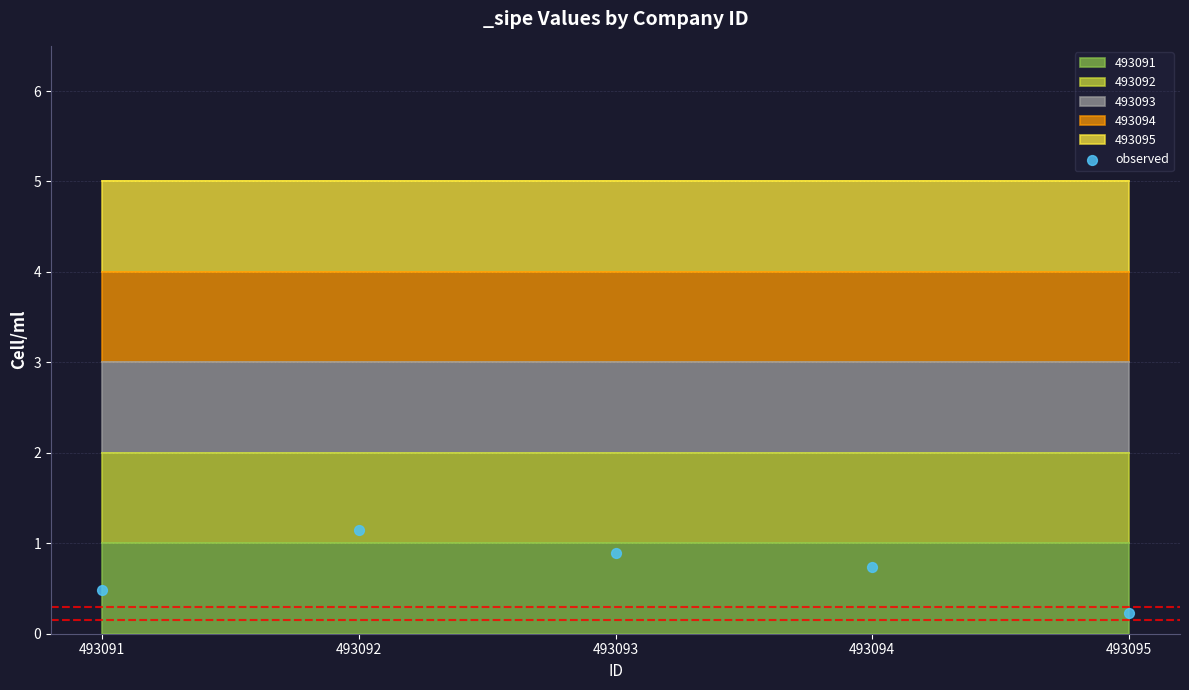

What is the range of Y values (max minus min)?

0.9